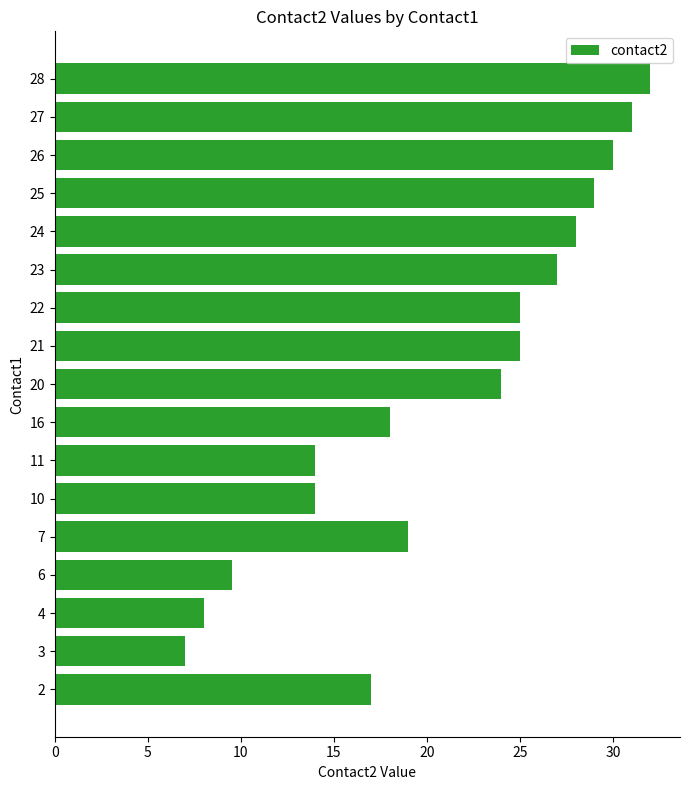

What is the greatest value displayed?

32.0